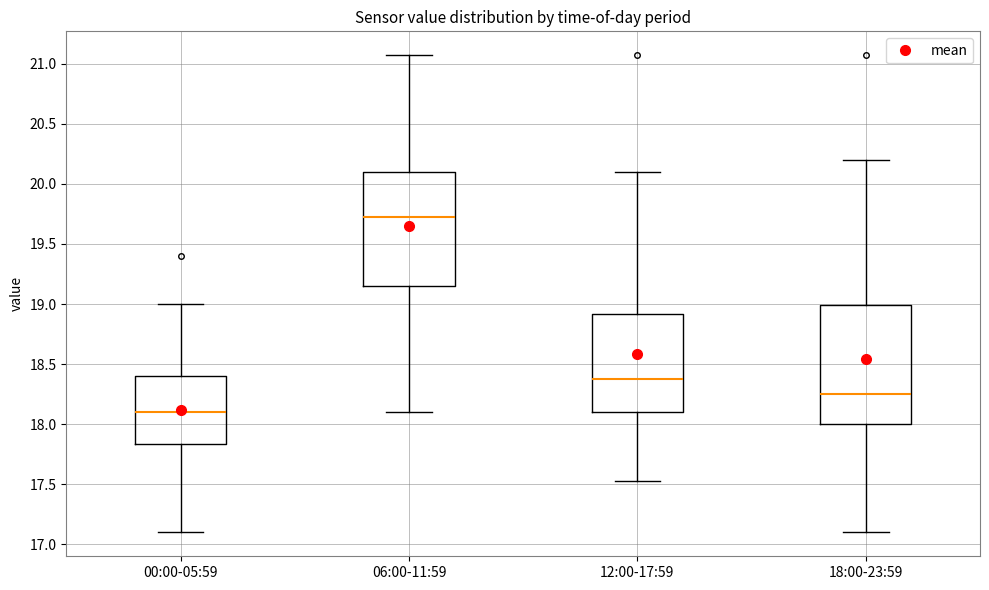

Reading left to right, transcribe this box plot: for each box, give where its median line is, the range the box spans, and where its two whiskers end, as read against the y-axis. The values are not printed on the chart, so give them approximately, as read against the axis.

00:00-05:59: median 18.10, box 17.85 to 18.40, whiskers 17.10 to 19.00
06:00-11:59: median 19.70, box 19.15 to 20.10, whiskers 18.10 to 21.05
12:00-17:59: median 18.40, box 18.10 to 18.90, whiskers 17.55 to 20.10
18:00-23:59: median 18.25, box 18.00 to 19.00, whiskers 17.10 to 20.20